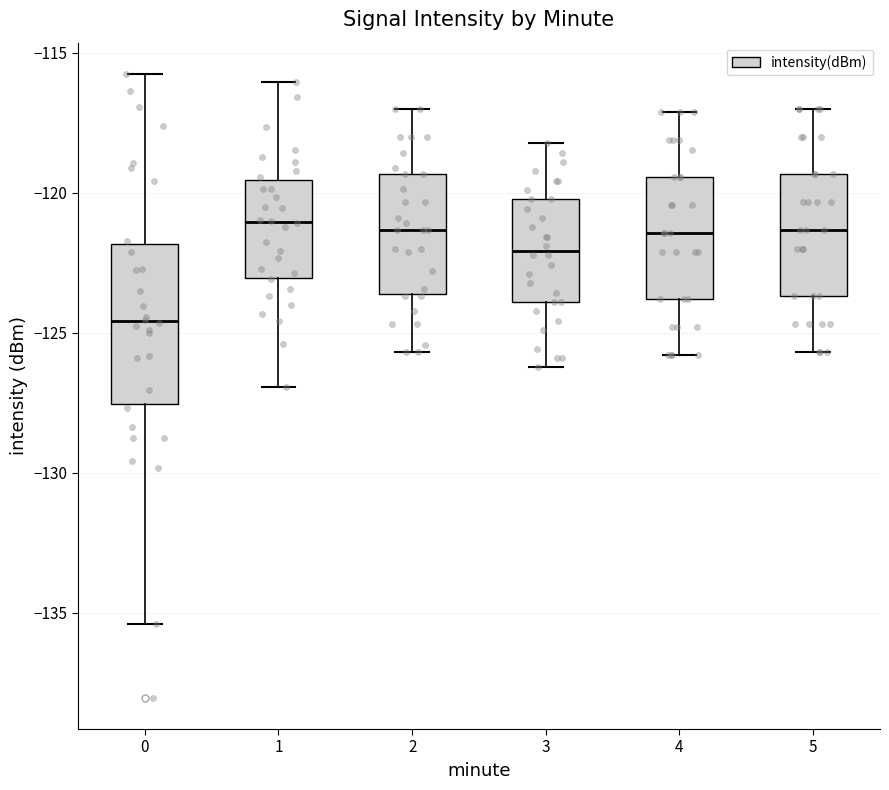

Where does the lower whisker of the box at x = 0 end on the y-axis? The values are not printed on the chart, so give them approximately, as read against the axis.

-135.5